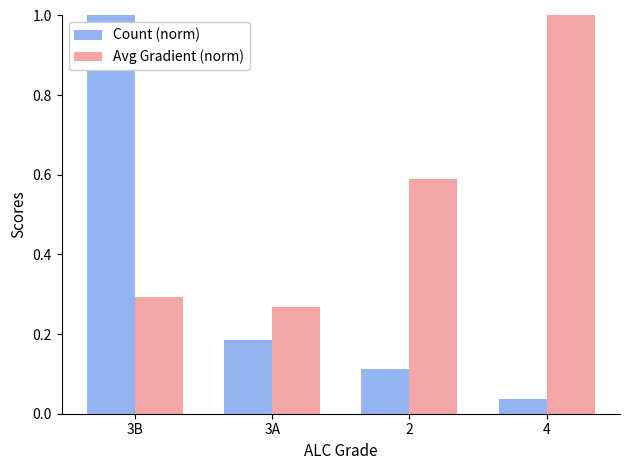

Rank the categories by Count (norm) value from lowest to highest.

4, 2, 3A, 3B